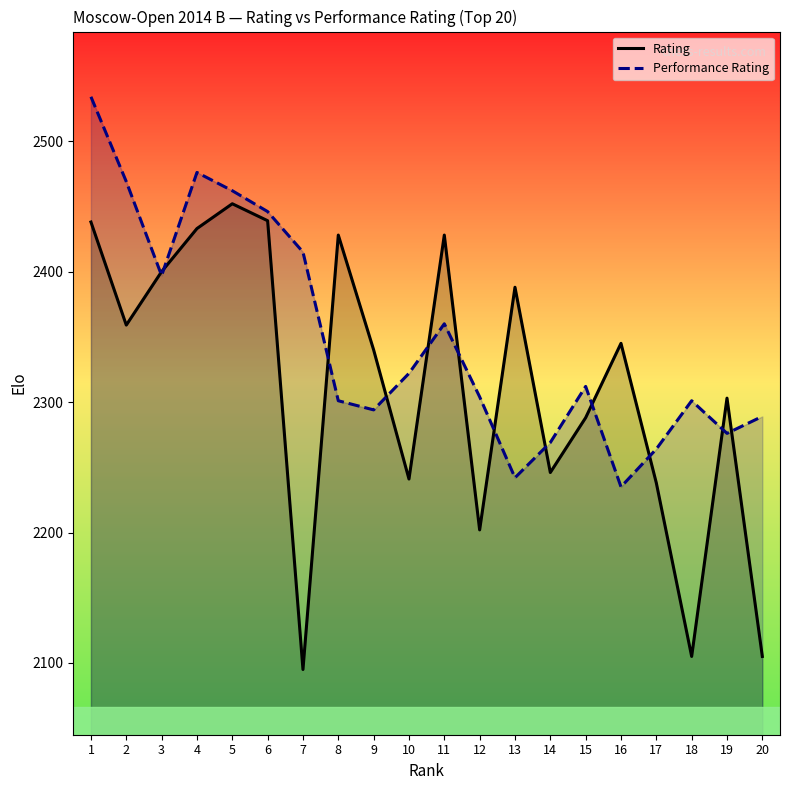

What is the spread (max minus min) of values at 14?

23